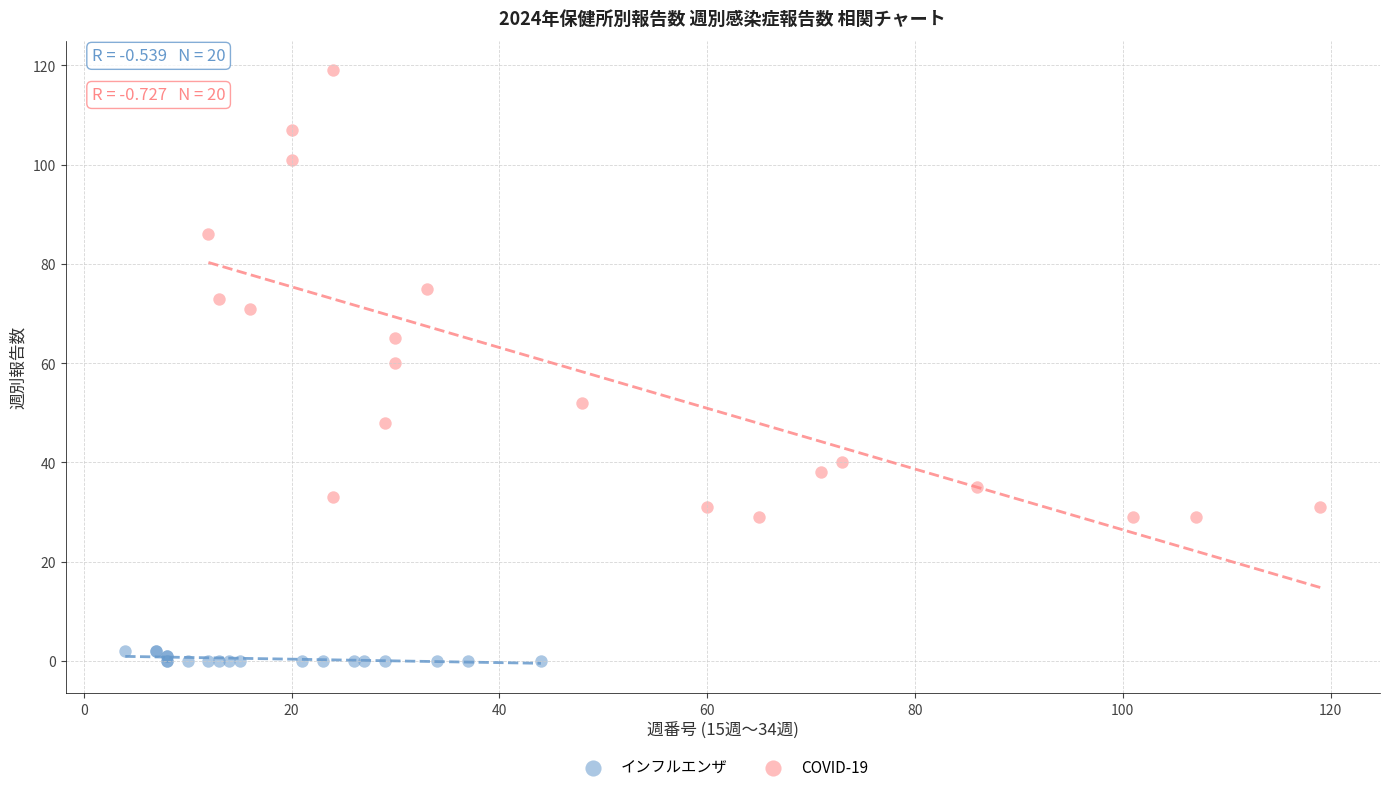

Which series reaches the minimum Y coordinate?

インフルエンザ